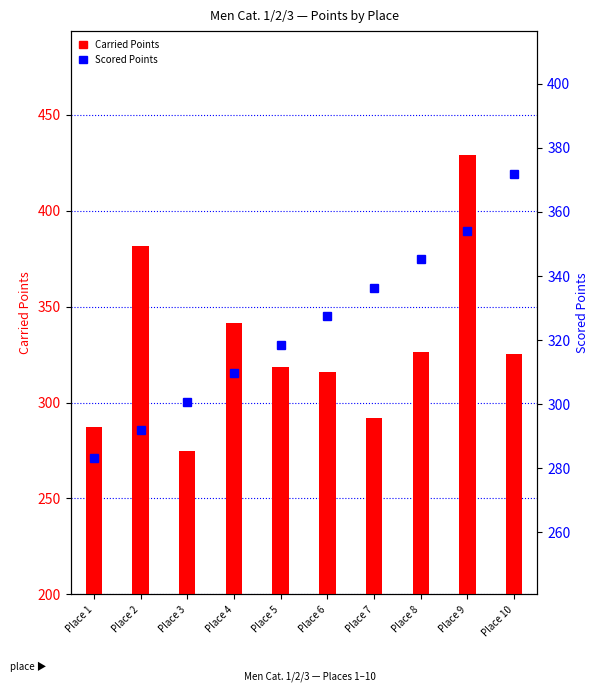

What is the total value across all series at Place 8?

671.3